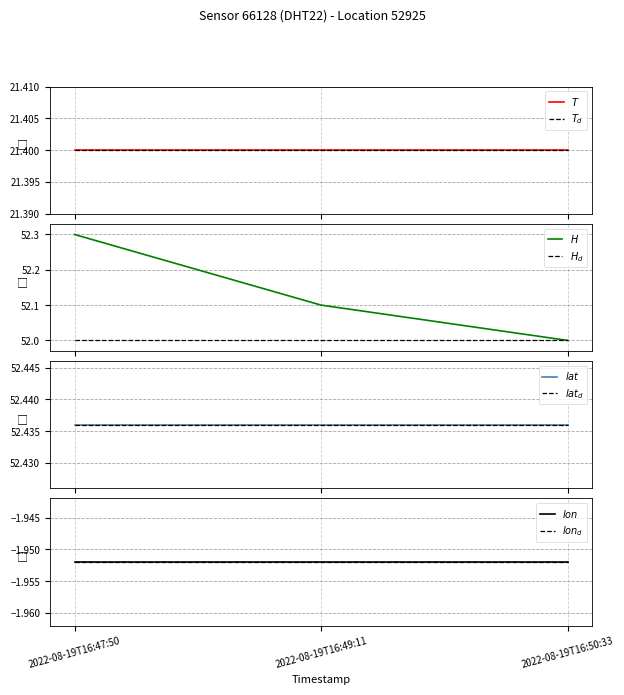

Which category has the lowest value across all series?

2022-08-19T16:47:50